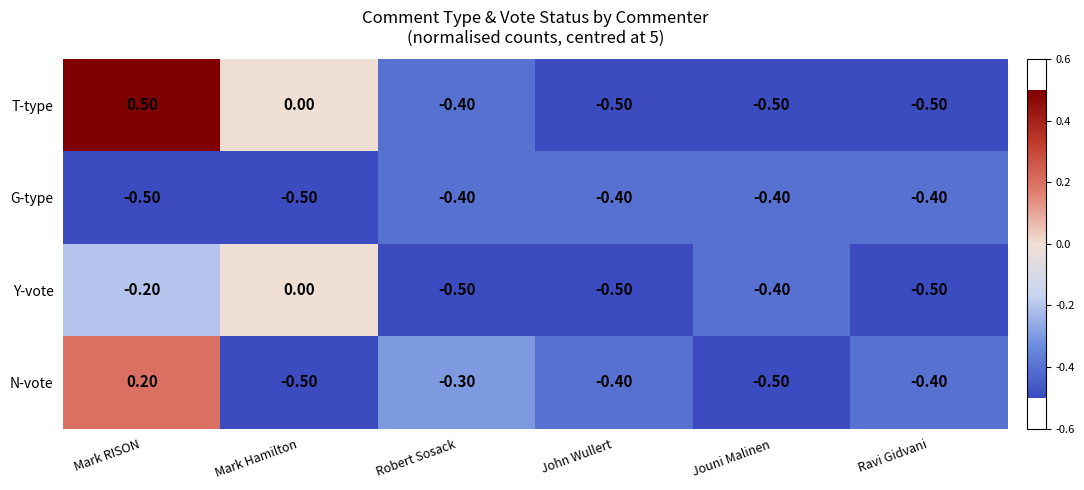

Rank the series by their average value, from highest to lowest.

T-type, N-vote, Y-vote, G-type